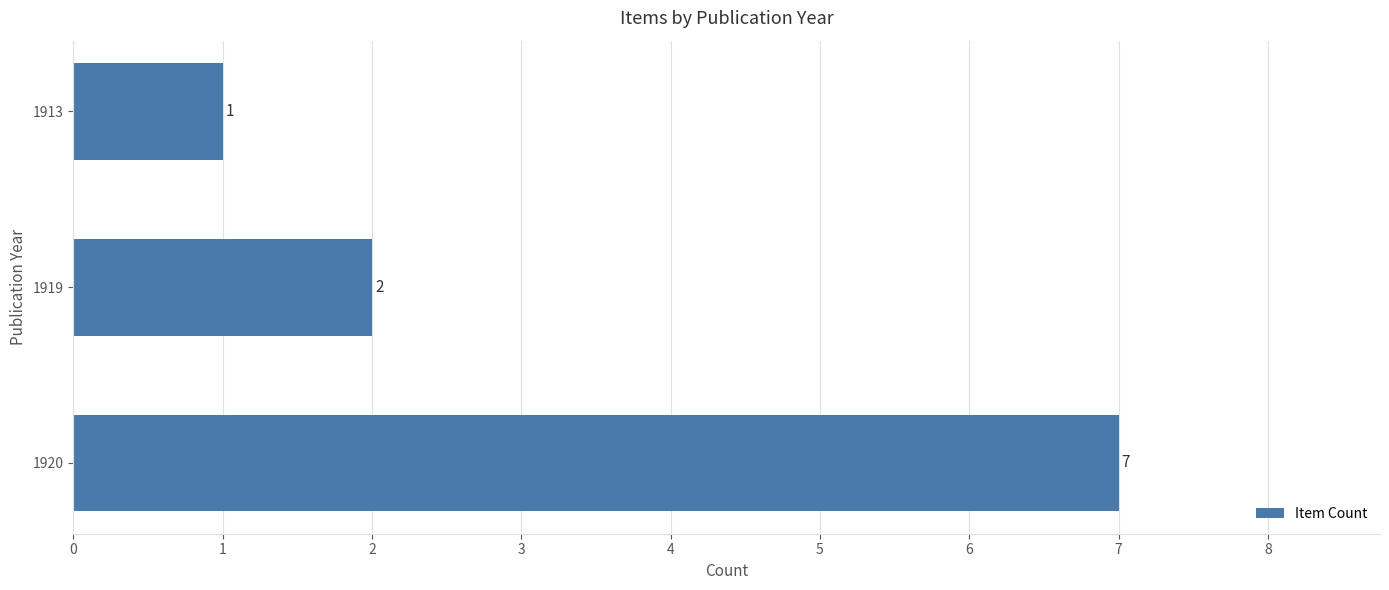

Count the number of categories in the chart.

3